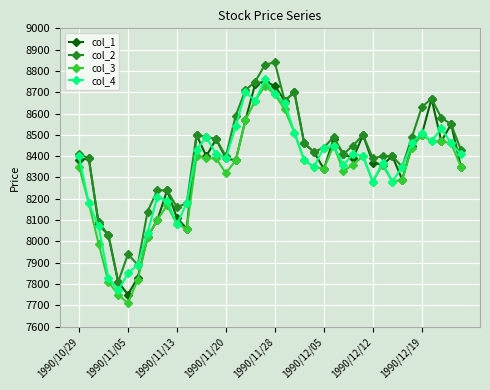

What is the value of the col_2 point at the 33rd from the left?

8400